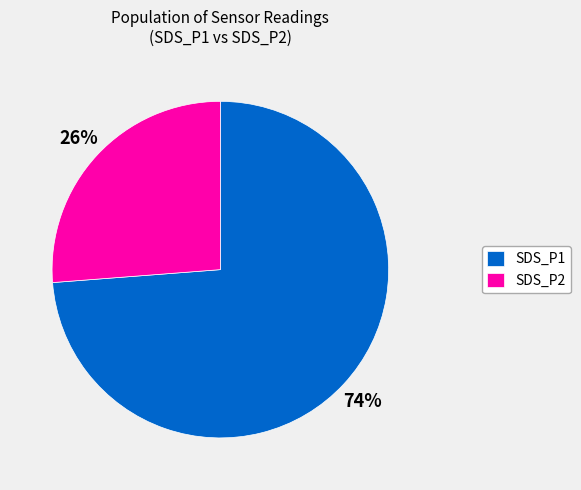

Which has a higher value, SDS_P2 or SDS_P1?

SDS_P1